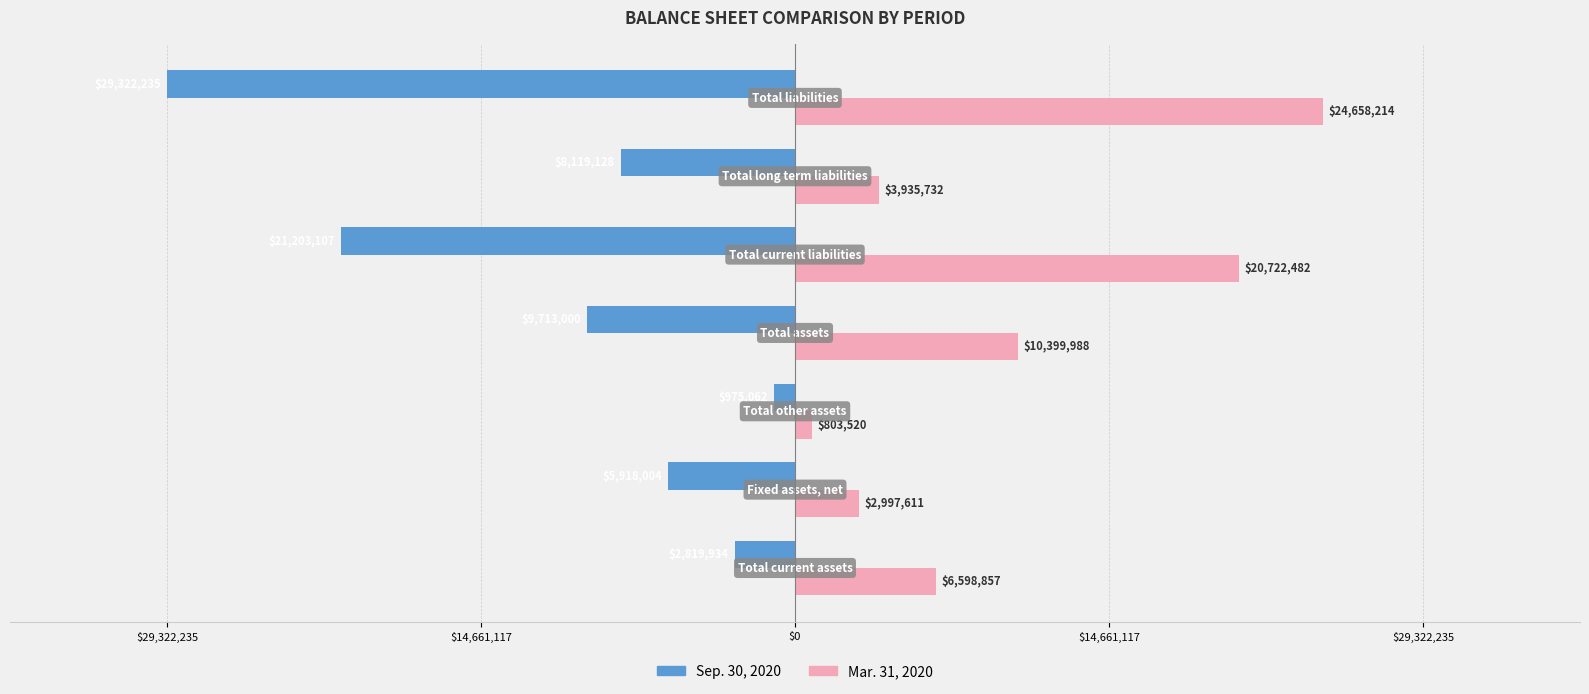

What are all the series names shown in the legend?

Sep. 30, 2020, Mar. 31, 2020